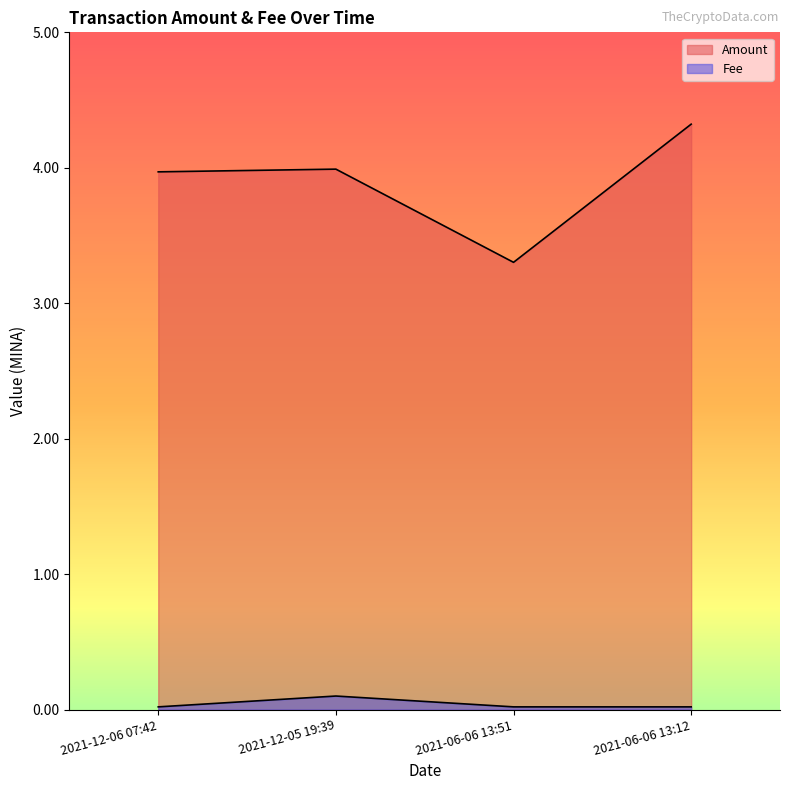

What is the total value across all series at 2021-06-06 13:12?

4.3